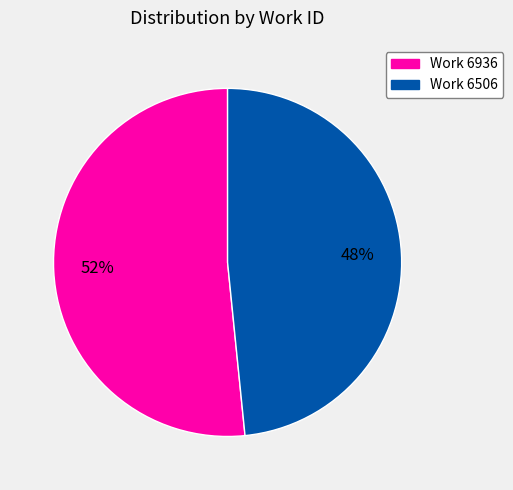

Is it true that Work 6506 is 42% of the pie?

False